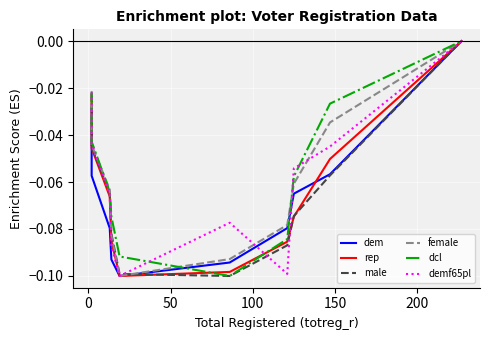

Is the value of demf65pl at 250 greater than the value of dcl at 250?

No